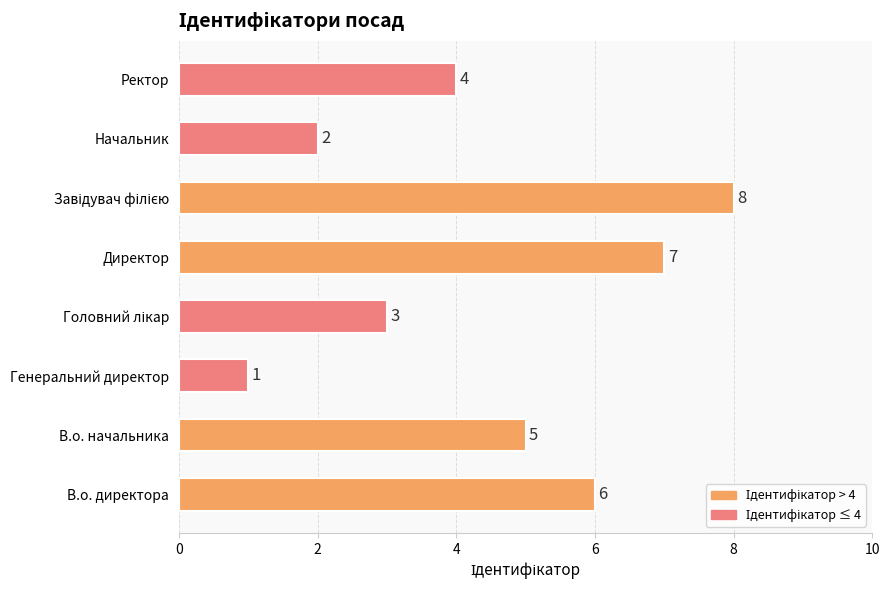

Where is the data nearest to the value 4?

Ректор